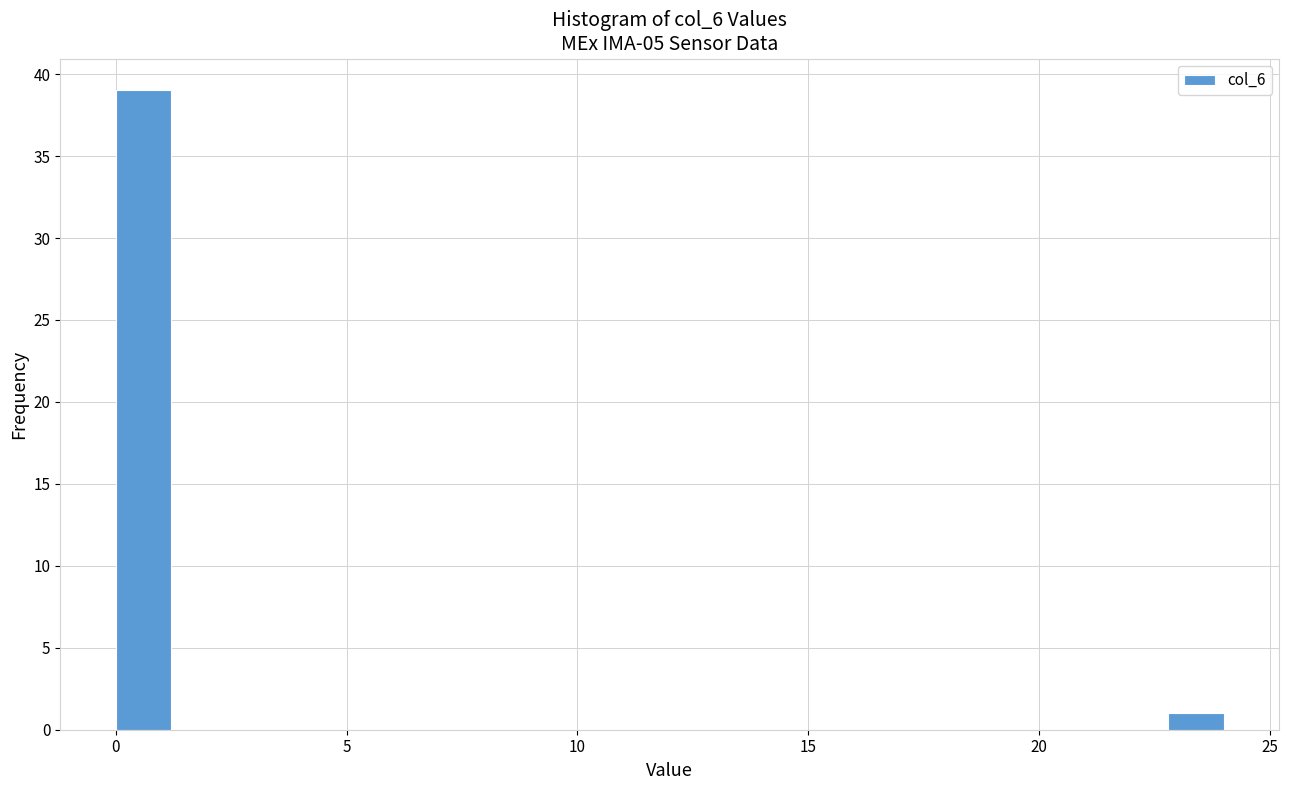

Read against the x-axis, roughly where is the centre of the tallest bar?

0.5